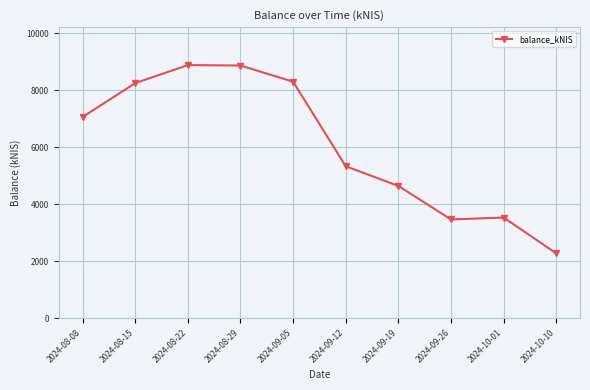

Between 2024-10-01 and 2024-08-15, which is larger?

2024-08-15